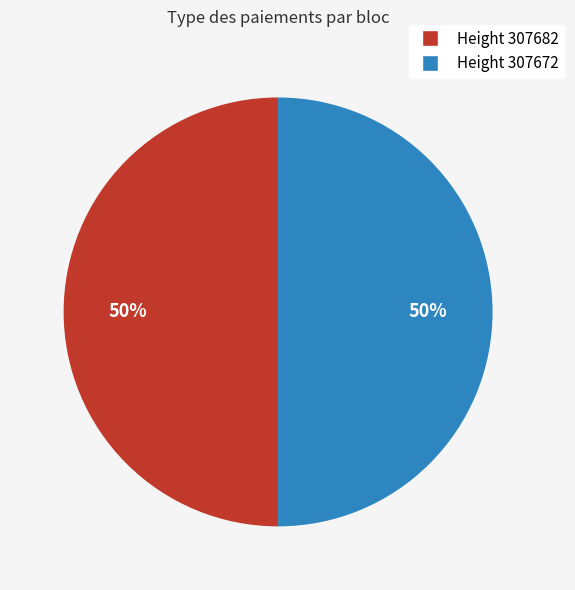

To the nearest percent, what is the average slice percentage?

50%